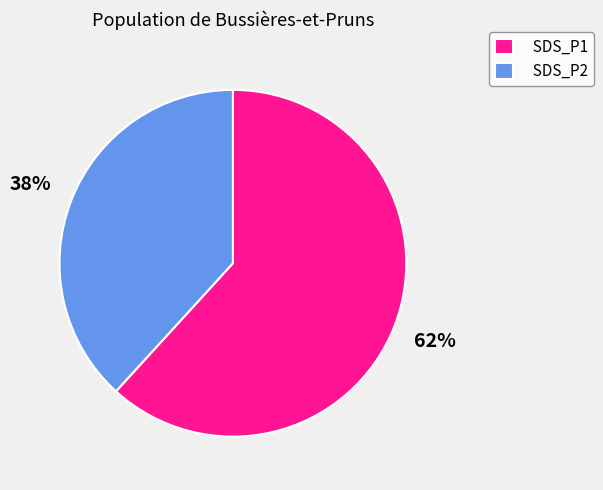

To the nearest percent, what is the average slice percentage?

50%